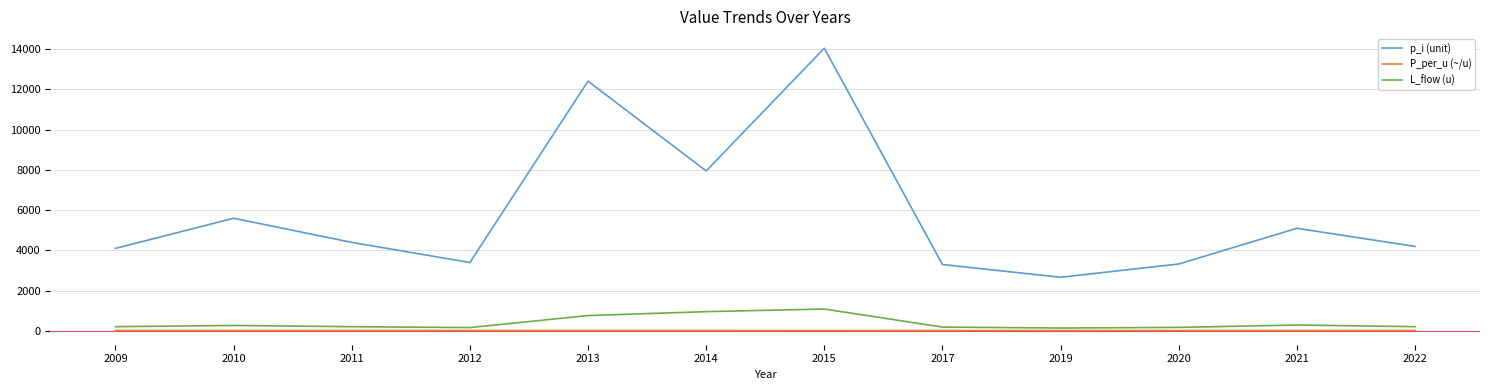

Is the value of L_flow (u) at 2019 greater than the value of p_i (unit) at 2020?

No